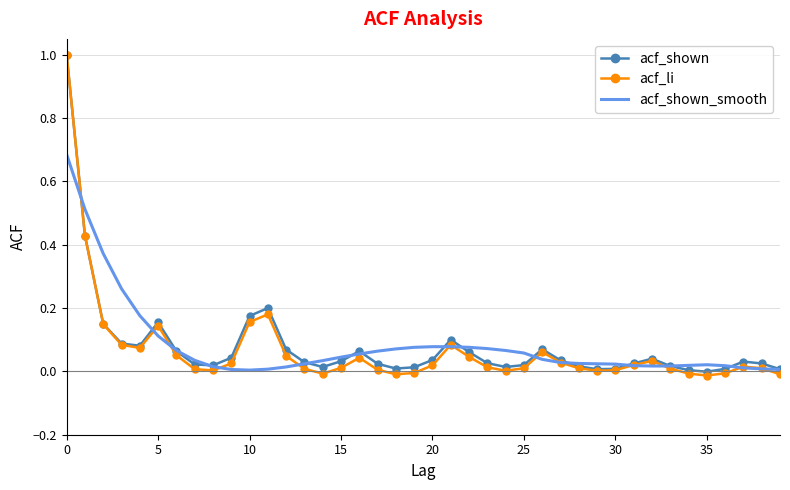

Which series has the widest spread of values?

acf_li